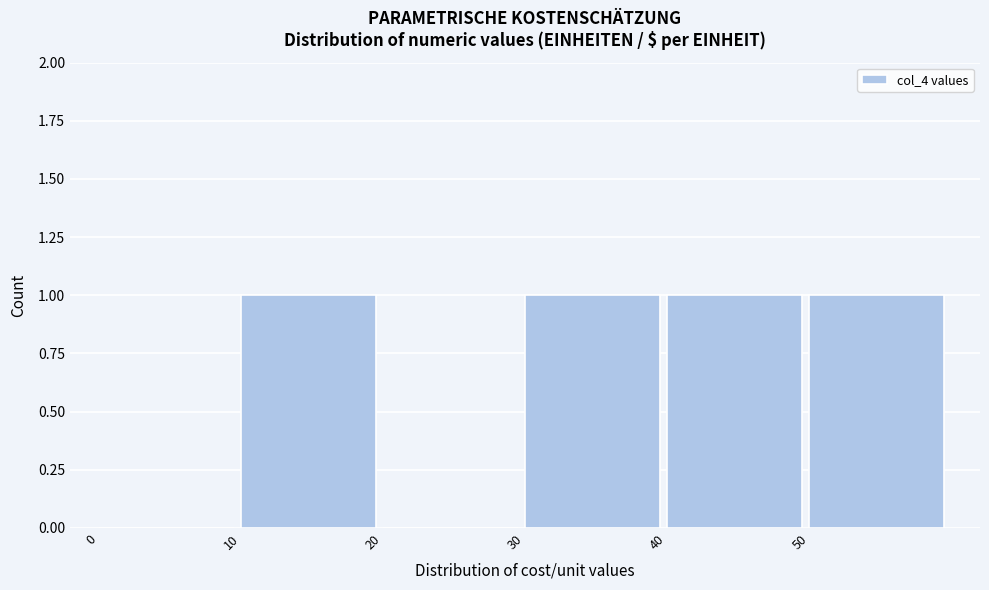

Reading left to right, transcribe this chart: for each bar, give the range it covers on the x-axis and its height. The values are not printed on the chart, so give them approximately, as read against the axis.

0 to 10: 0
10 to 20: 1
20 to 30: 0
30 to 40: 1
40 to 50: 1
50 to 60: 1